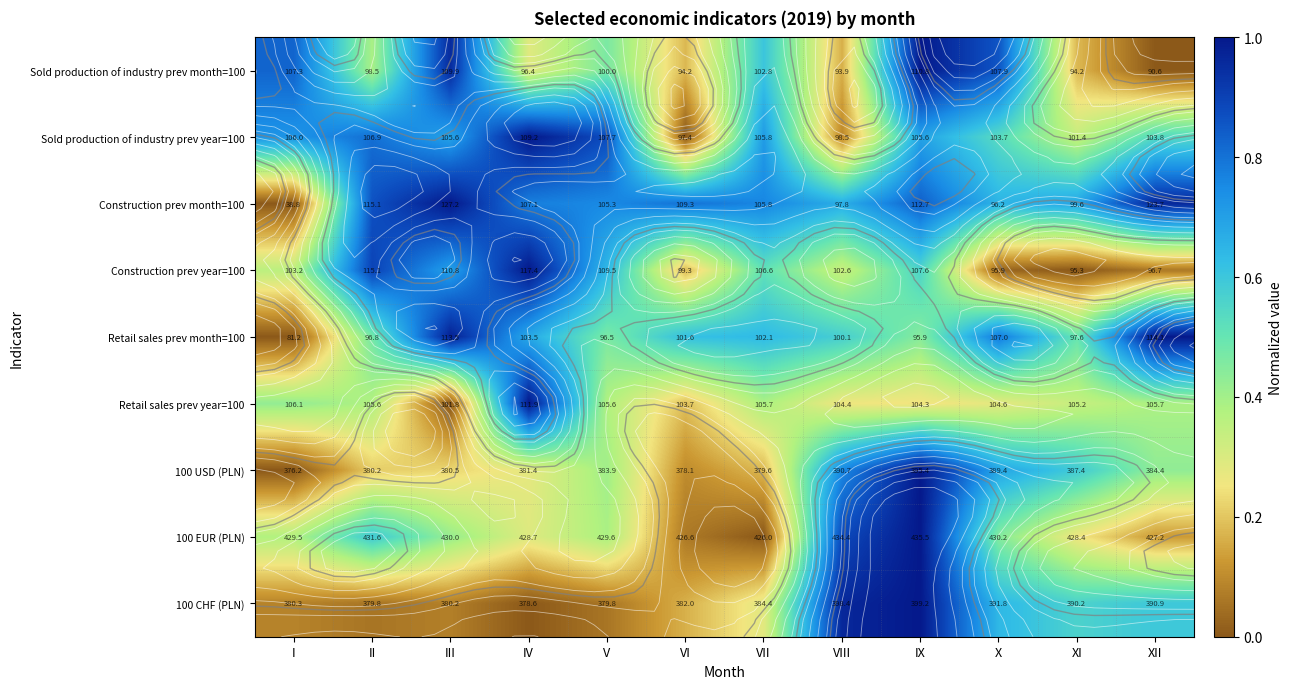

At which category is the sum across all series the highest?

IX